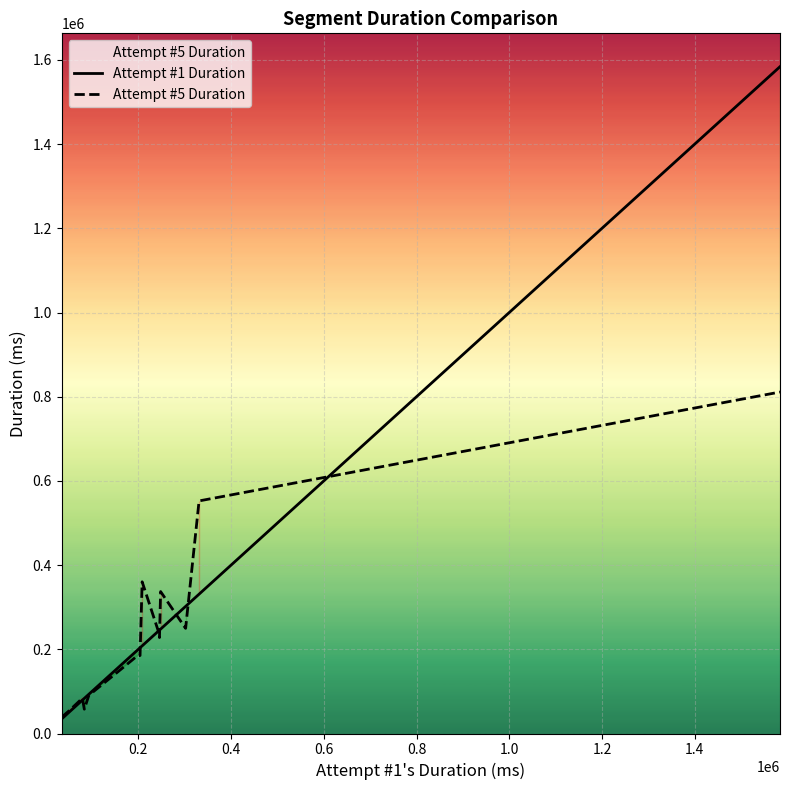

What is the maximum value for Attempt #1 Duration?

1583973